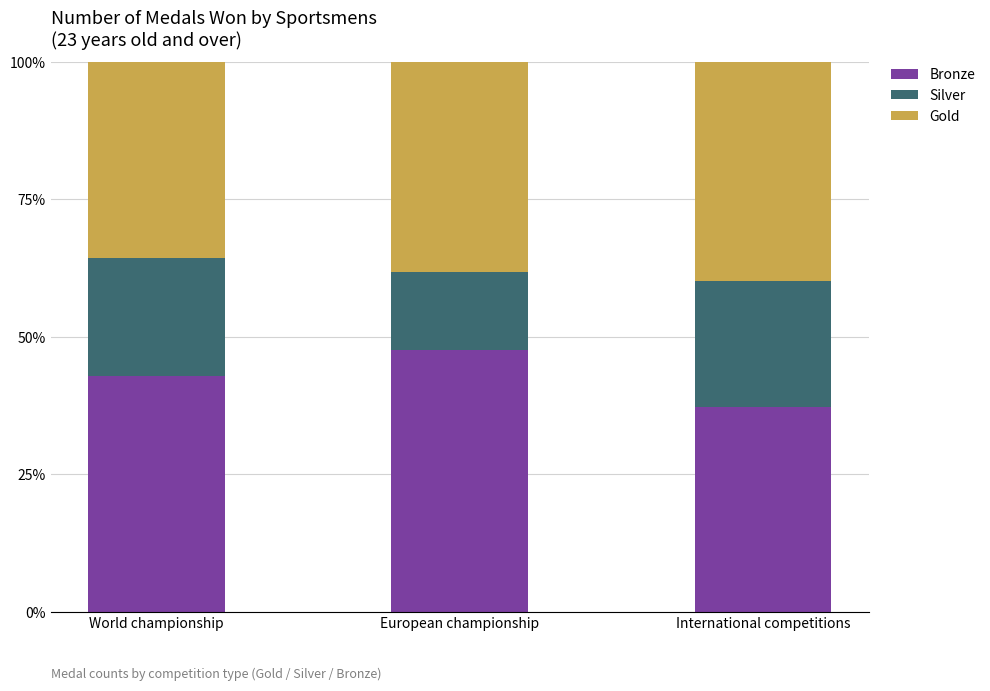

What is the highest value of the Bronze series?

47.6